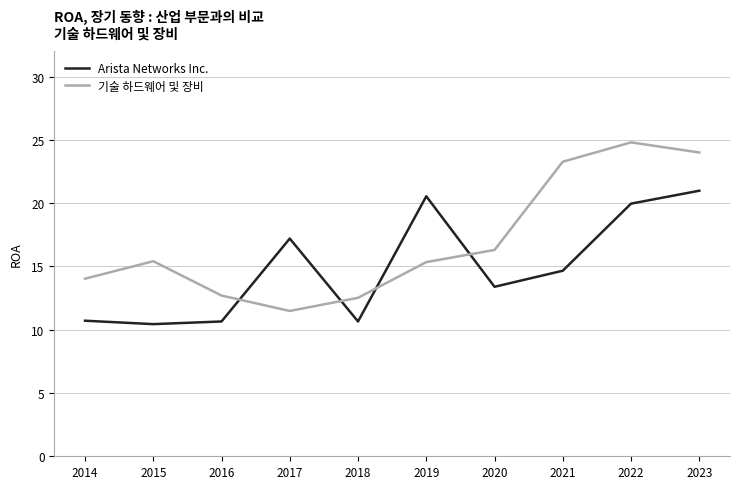

What are all the series names shown in the legend?

Arista Networks Inc., 기술 하드웨어 및 장비